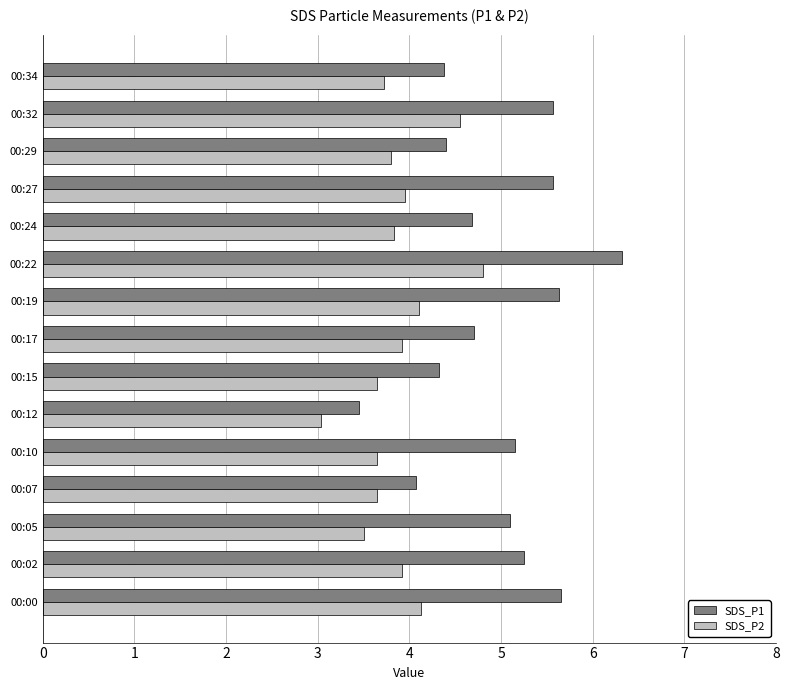

At which category is the sum across all series the highest?

00:22